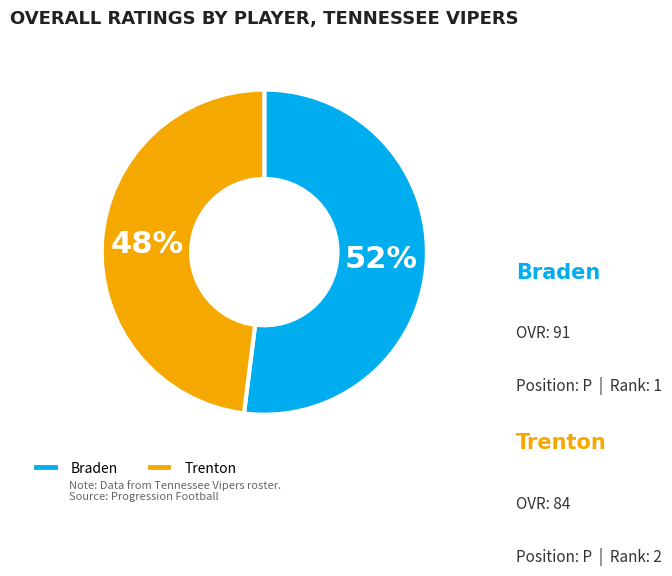

Is Trenton the majority of the pie?

No